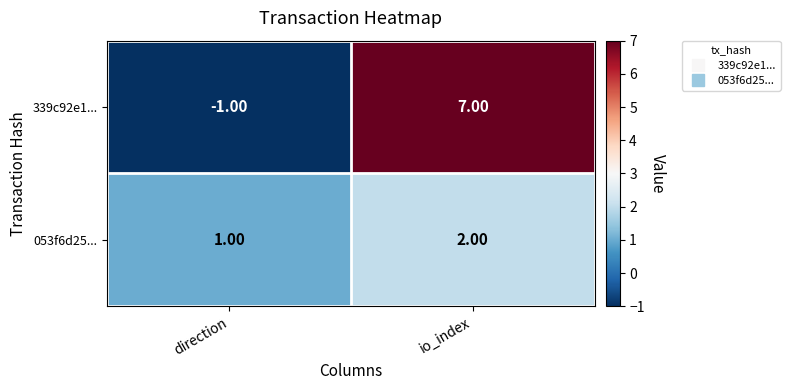

At io_index, list the series in order from largest to smallest.

339c92e1..., 053f6d25...